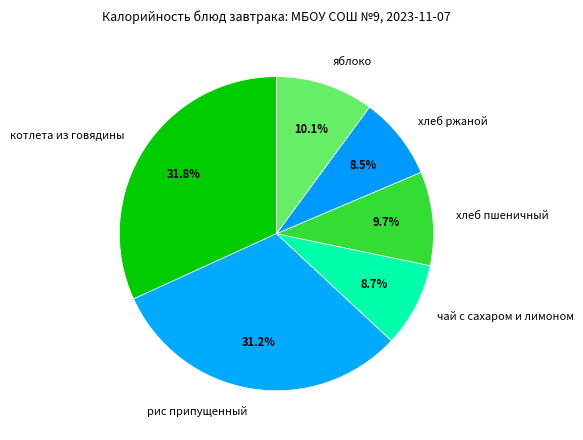

The рис припущенный slice represents 44% of the pie. True or false?

False